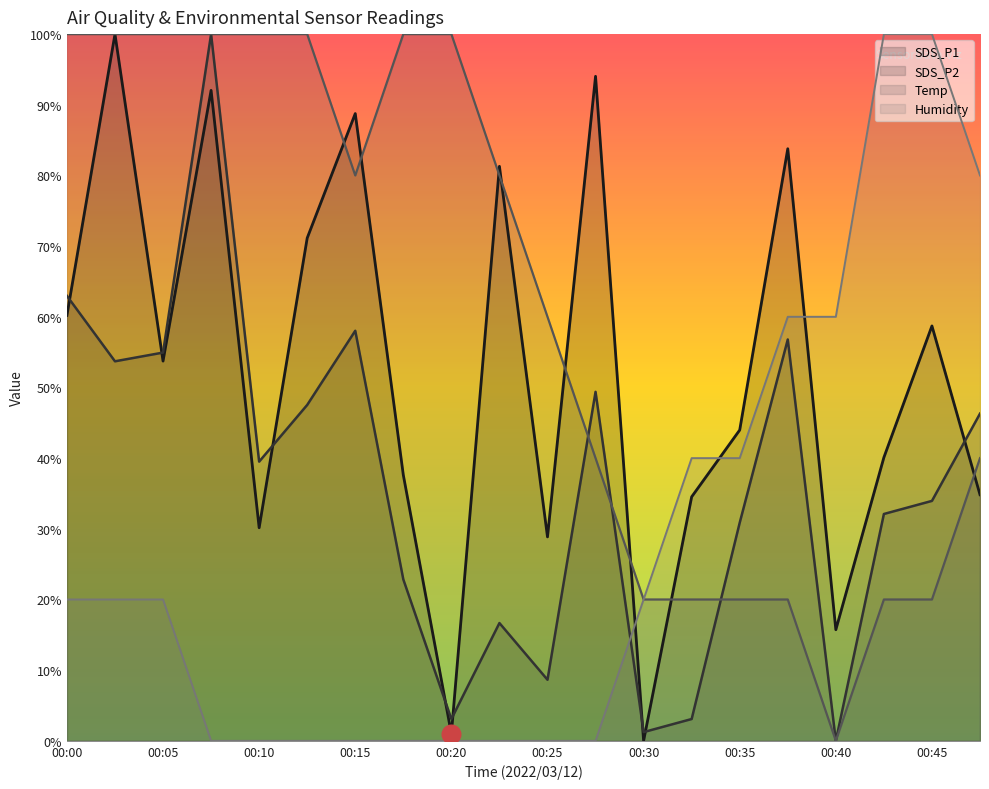

What is the total value across all series at 00:00?

243.2